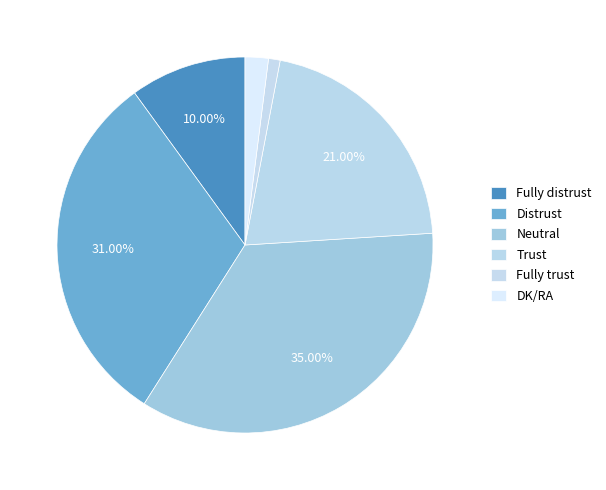

To the nearest percent, what percentage of the pie is Trust?

21%